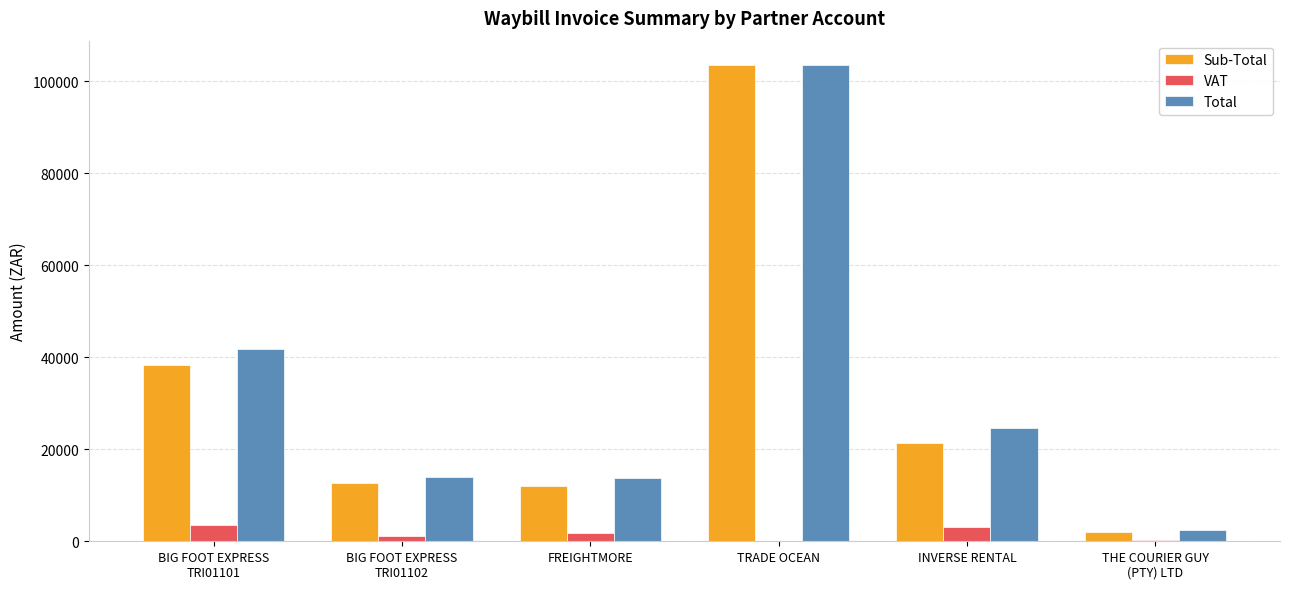

What is the sum of all Total values?

200175.0